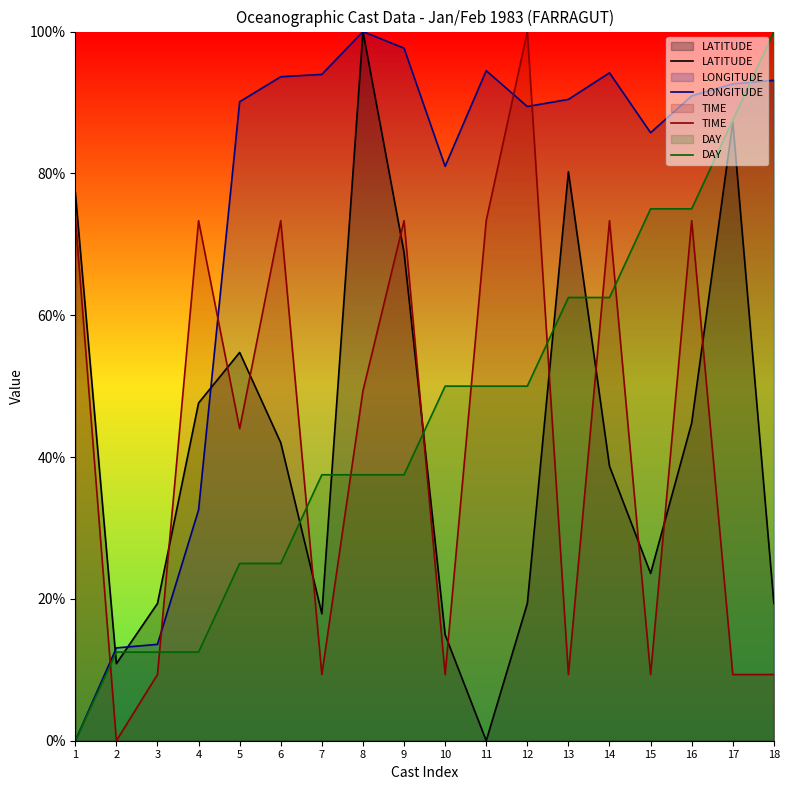

What value does the DAY series have at 4?

12.5